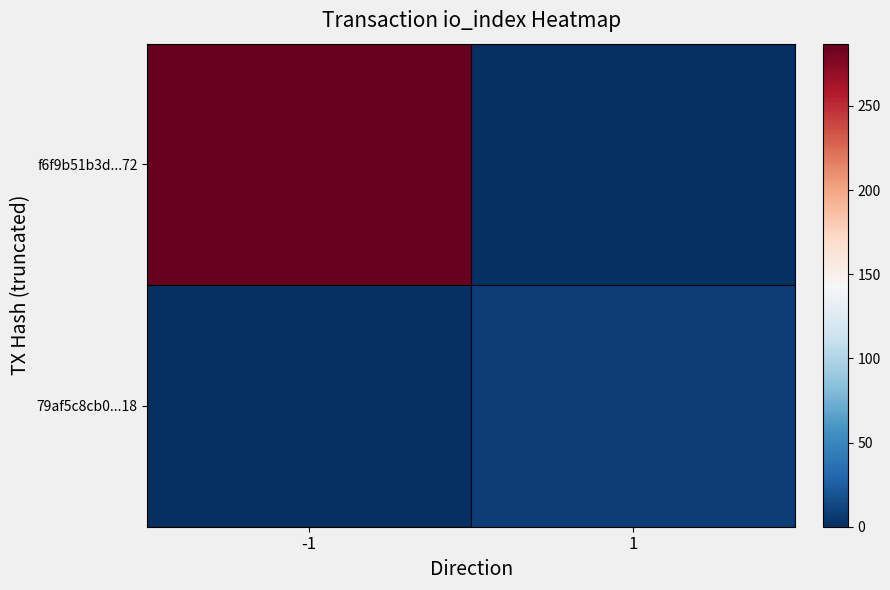

Reading left to right, transcribe all the data shown in this chart.

f6f9b51b3d...72: -1=287	1=0
79af5c8cb0...18: -1=0	1=8